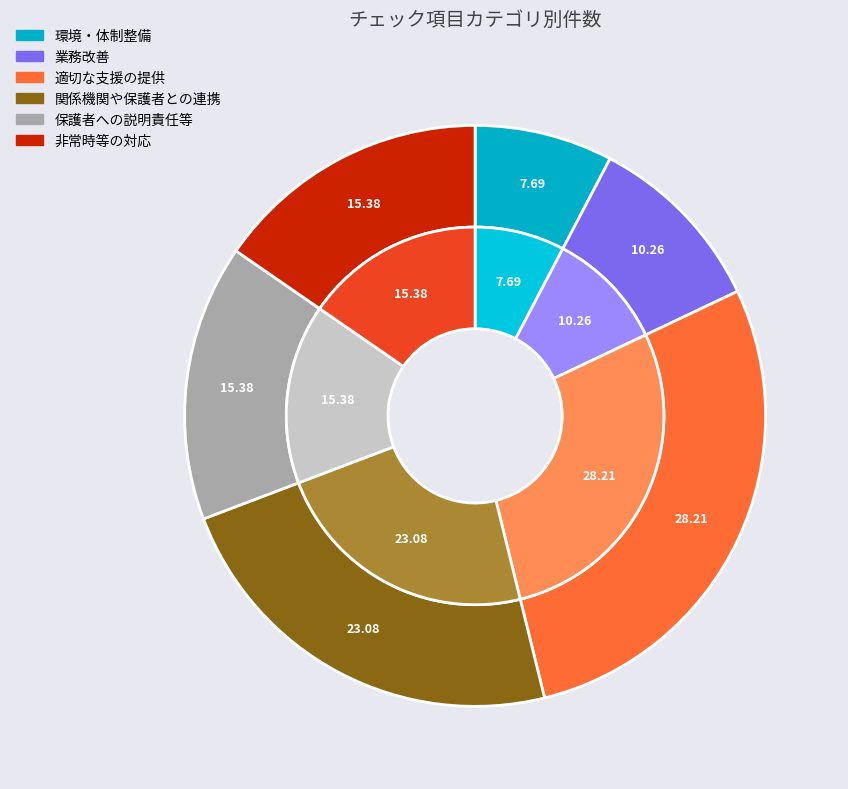

Does any single category account for the majority?

No